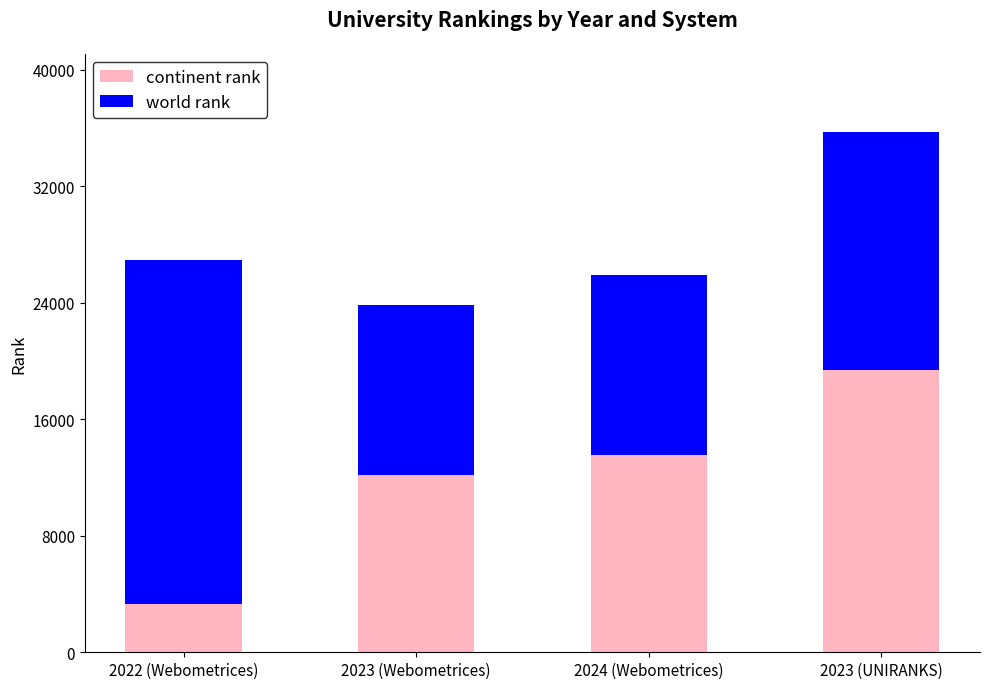

Are the bars horizontal?

No